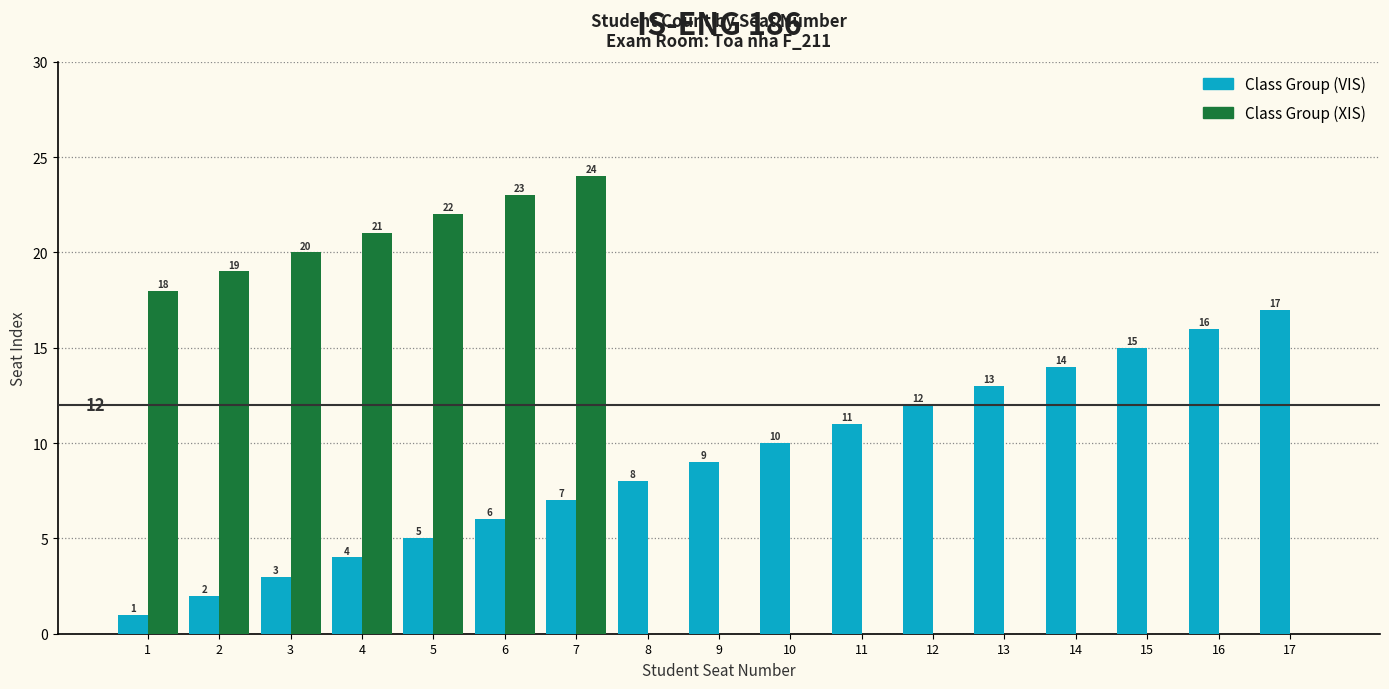

What is the sum of all Class Group (VIS) values?

153